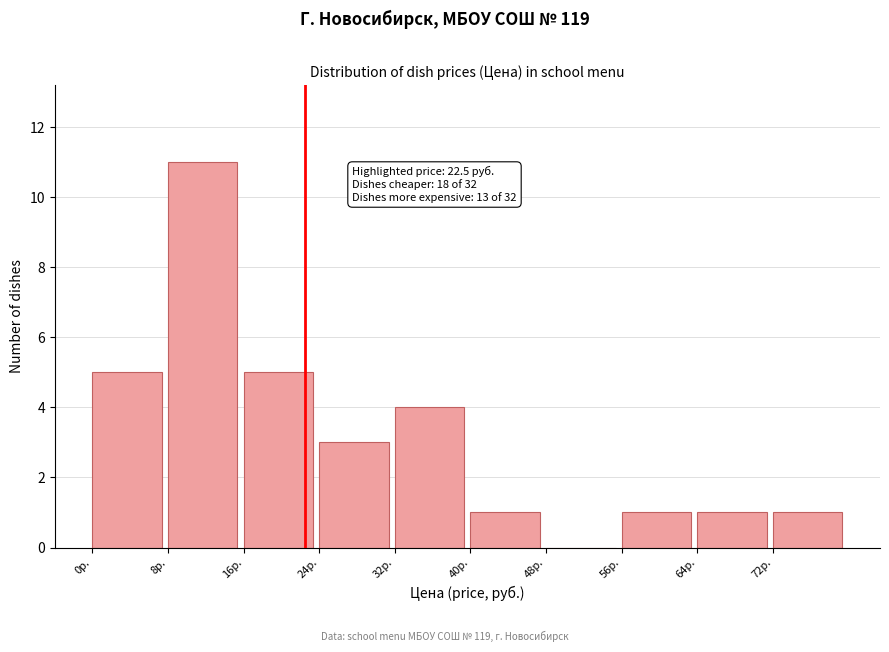

Over which range of the x-axis is the bar tallest?

8 to 16